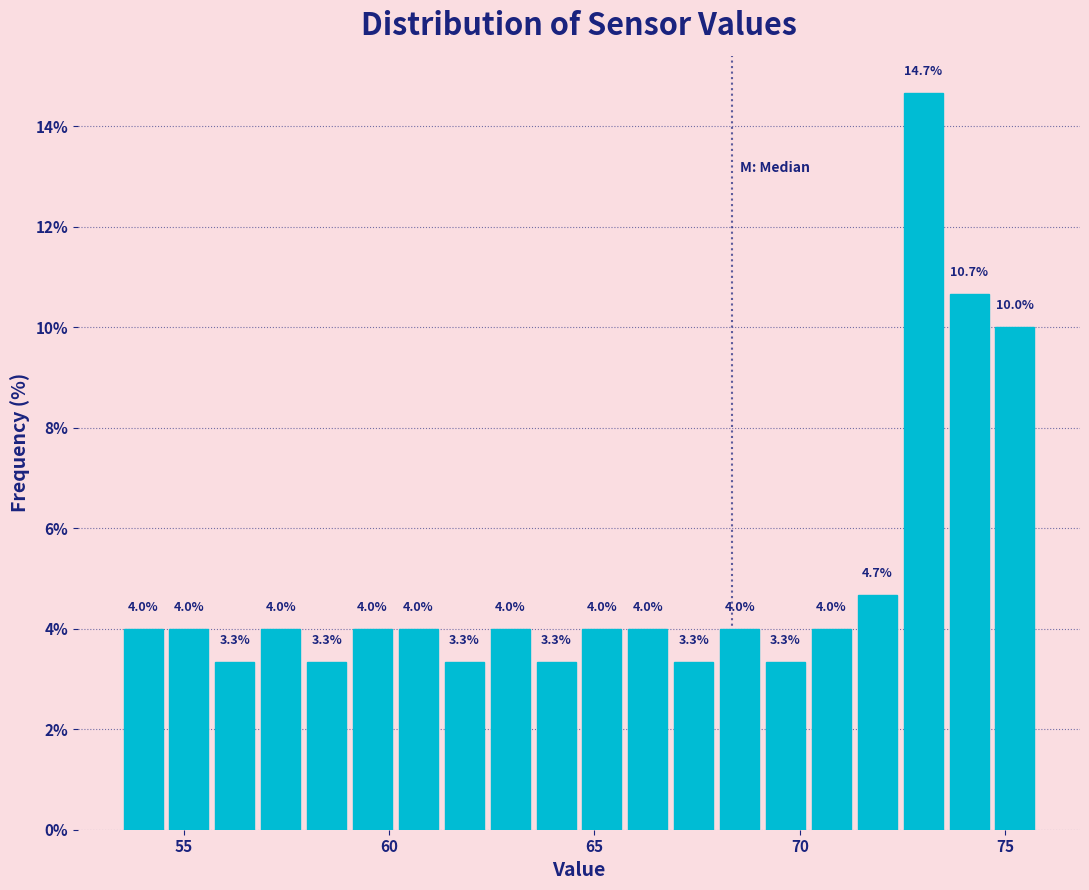

Read against the x-axis, roughly where is the centre of the tallest bar?

73.0